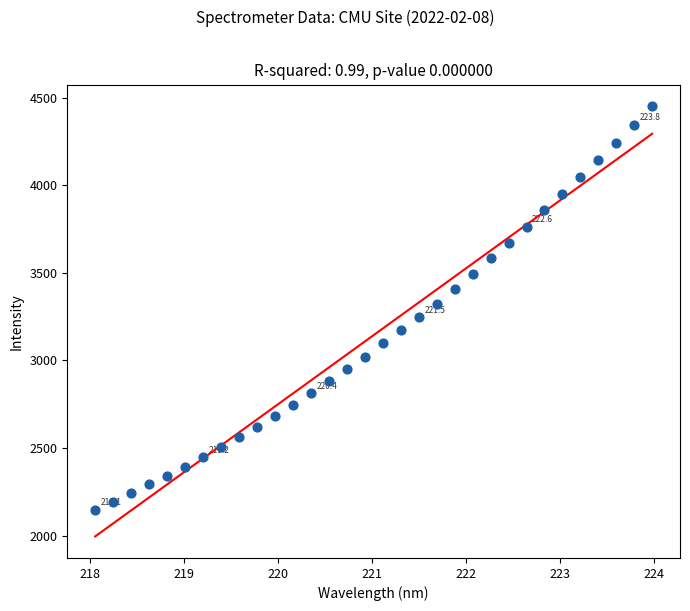

What is the range of Y values (max minus min)?

2303.2